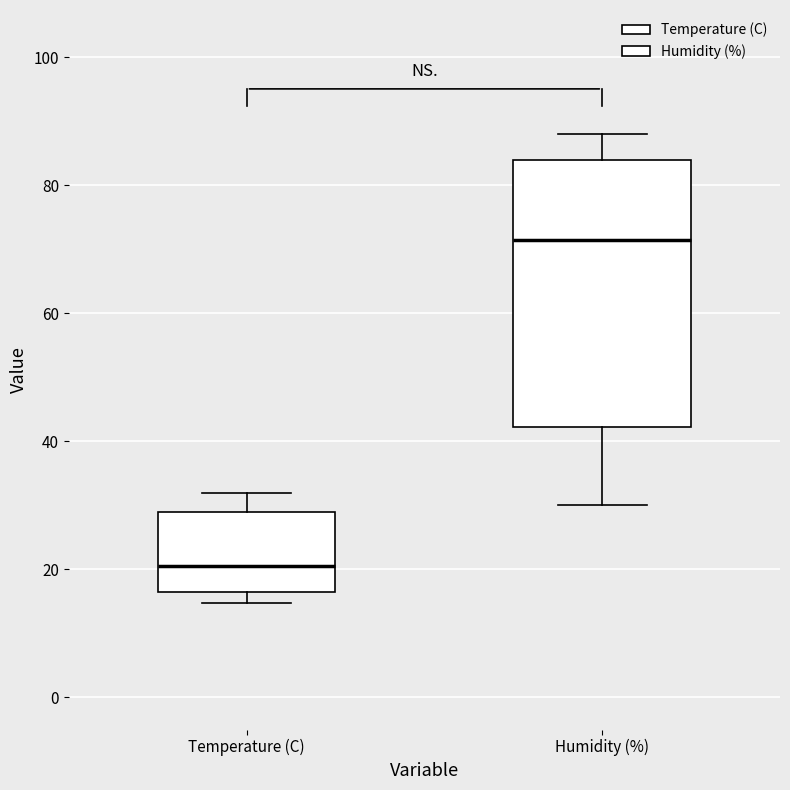

Which box has the lowest median line?

Temperature (C)